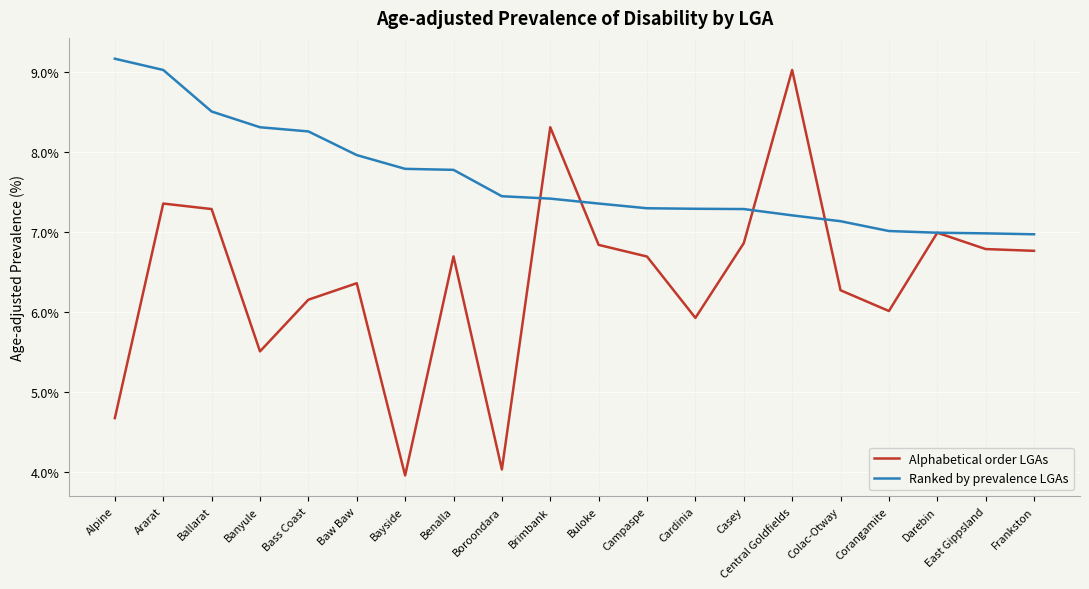

At Colac-Otway, list the series in order from smallest to largest.

Alphabetical order LGAs, Ranked by prevalence LGAs